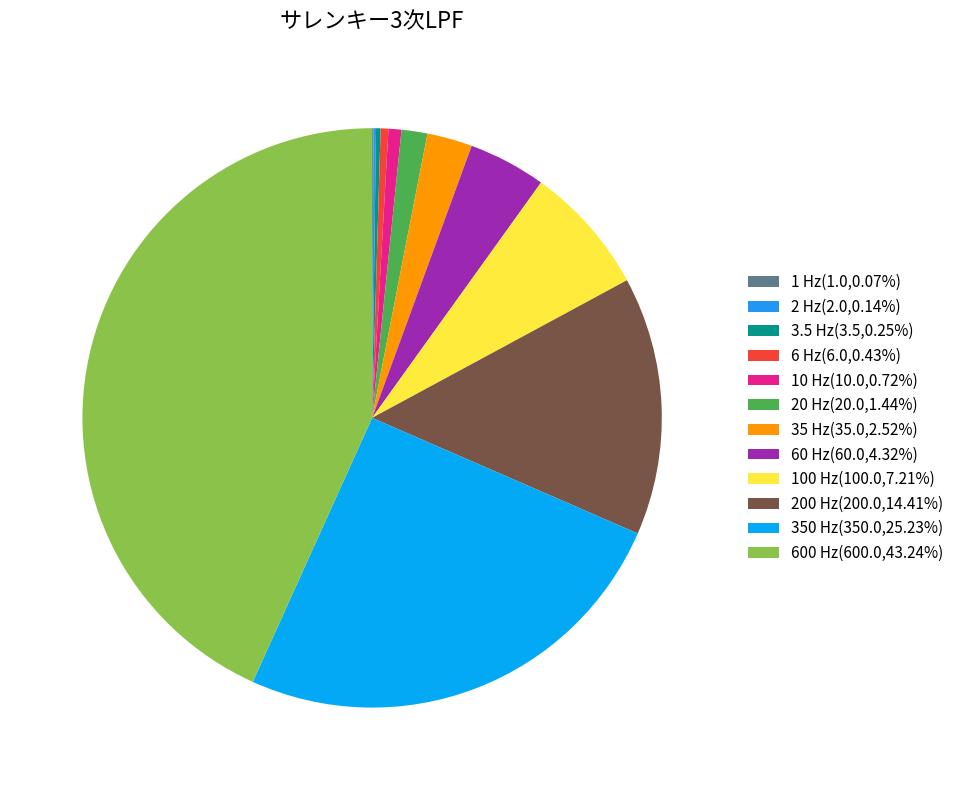

Rank the categories by value from highest to lowest.

600 Hz, 350 Hz, 200 Hz, 100 Hz, 60 Hz, 35 Hz, 20 Hz, 10 Hz, 6 Hz, 3.5 Hz, 2 Hz, 1 Hz